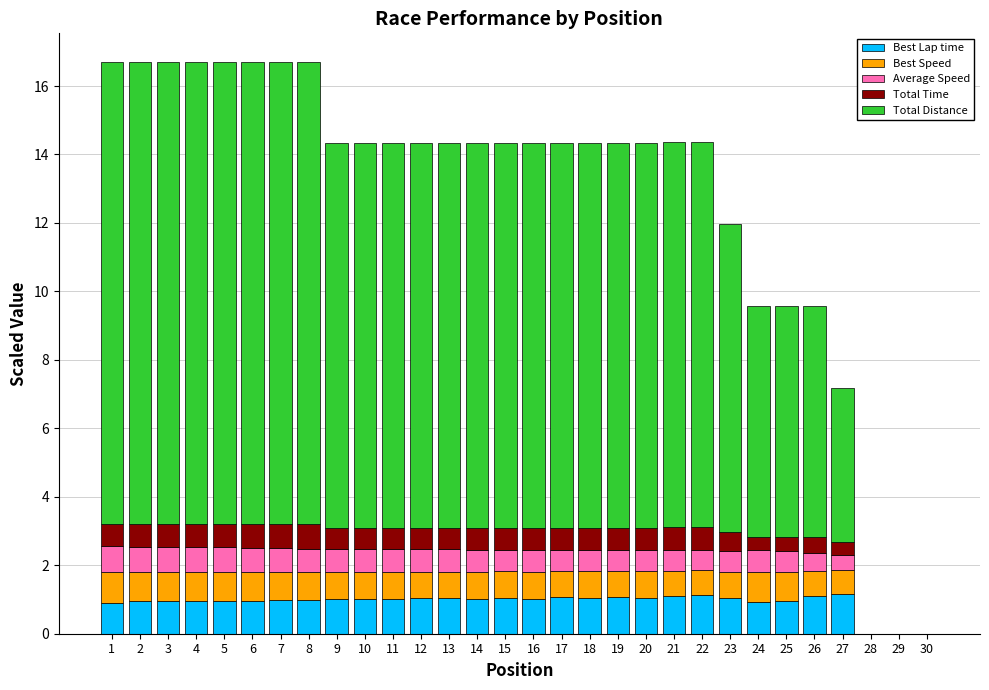

What is the total value across all series at 13?

14.3